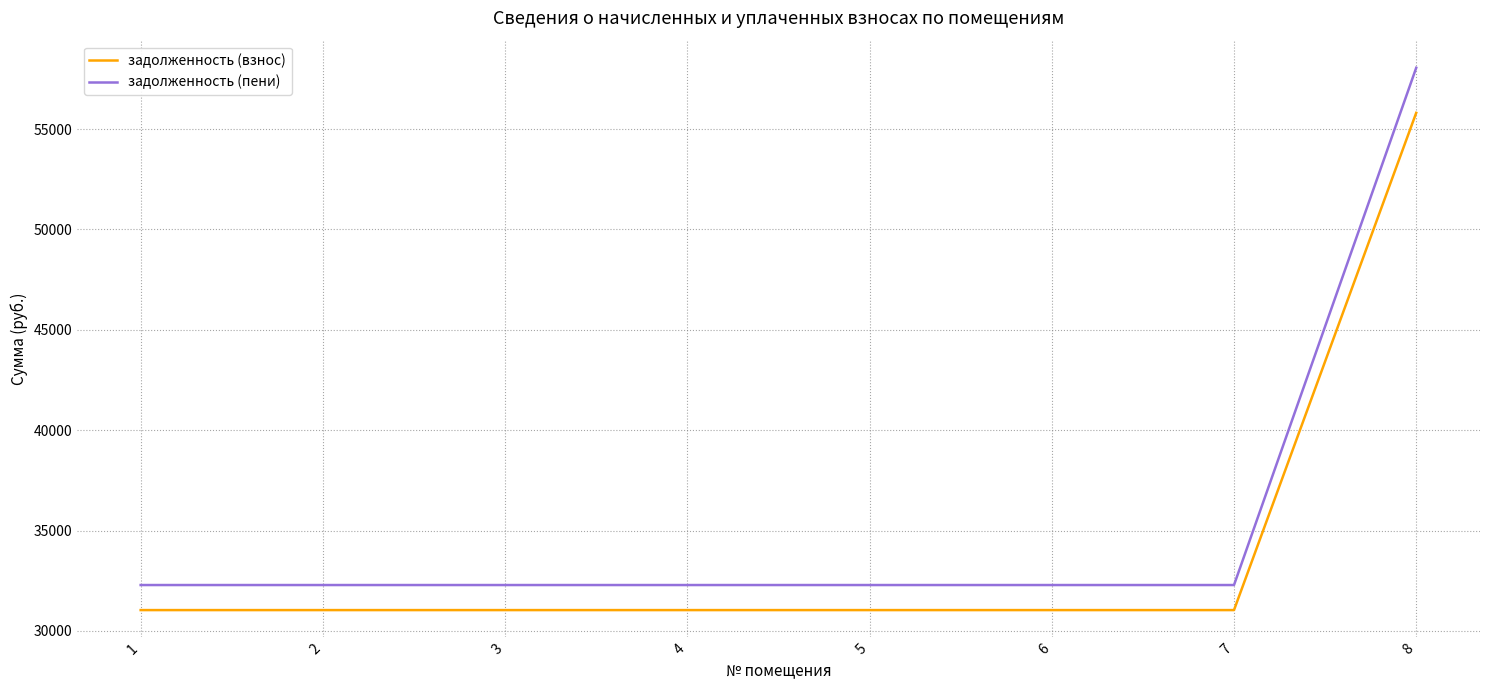

Reading left to right, extract all data points from this chart.

задолженность (взнос): 31037.8	31037.8	31037.8	31037.8	31037.8	31037.8	31037.8	55808.4
задолженность (пени): 32285.8	32285.8	32285.8	32285.8	32285.8	32285.8	32285.8	58052.4